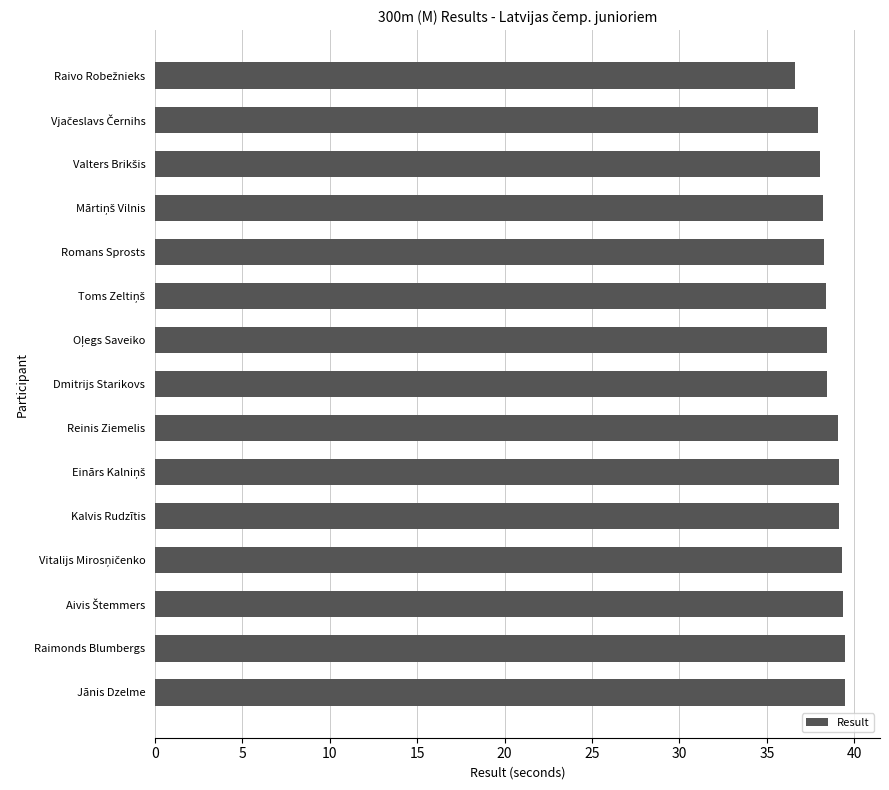

What is the smallest value displayed?

36.6